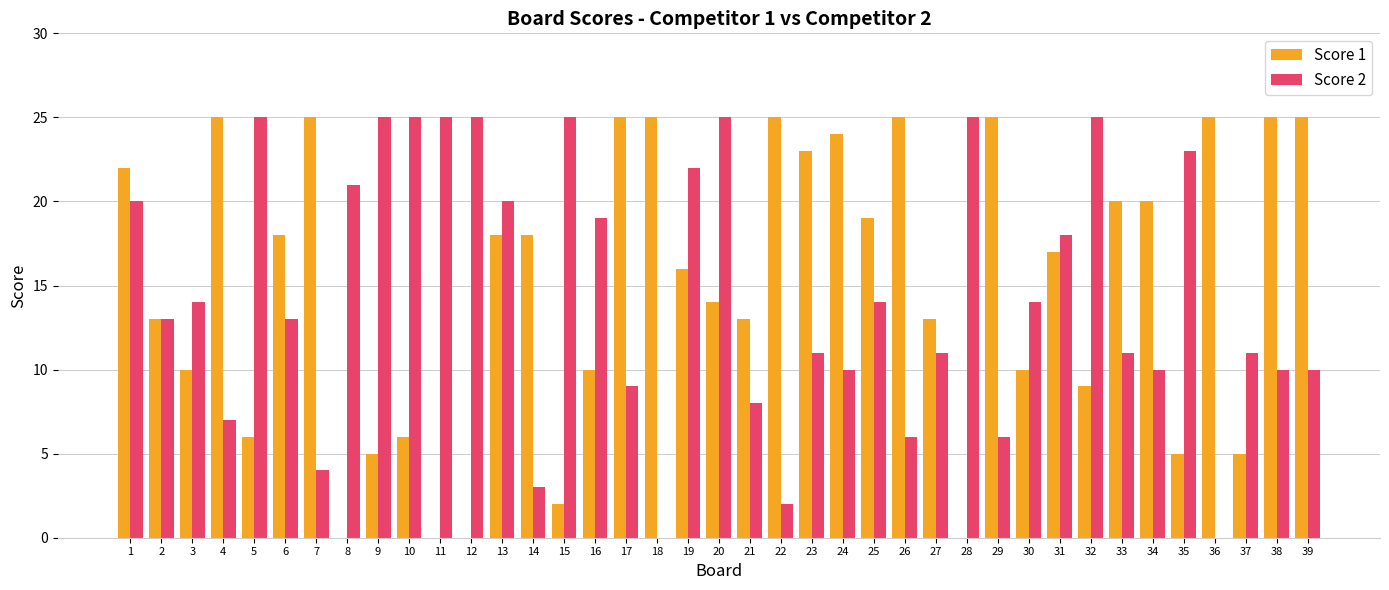

What is the total value across all series at 18?

25